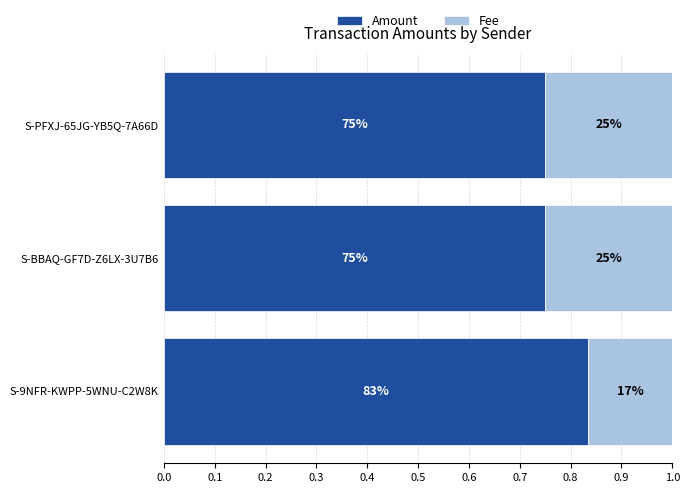

Which series has the widest spread of values?

Fee